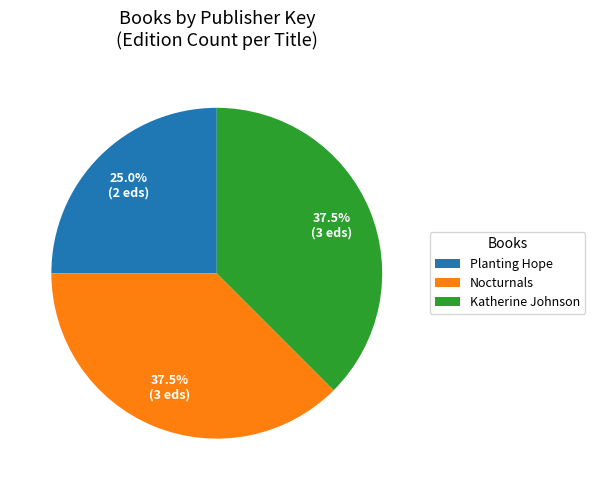

Count the number of slices in the pie.

3